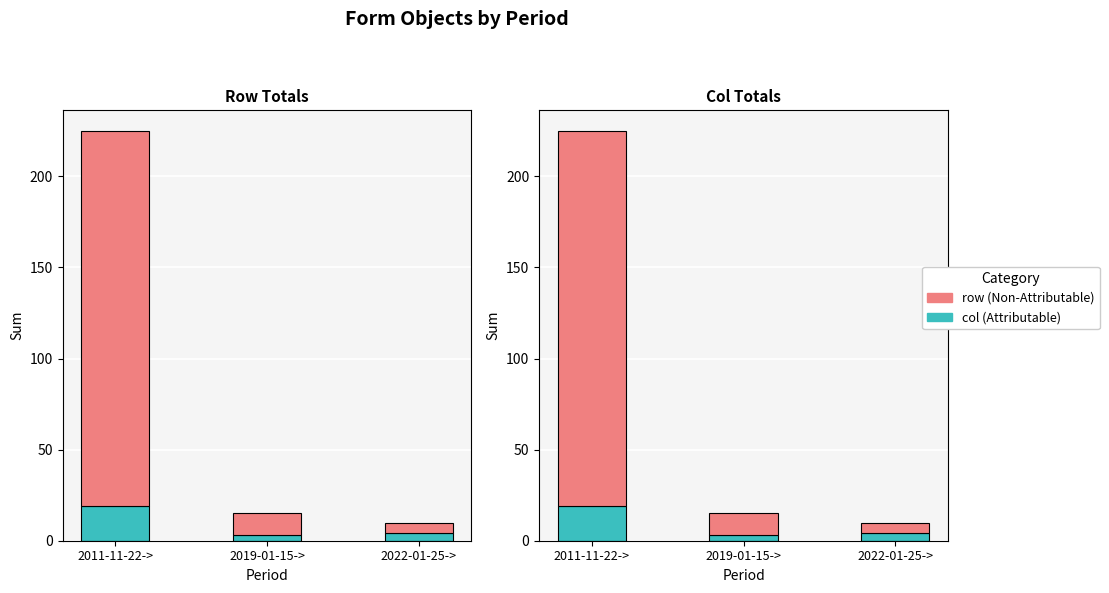

What is the label of the 1st bar from the right?

2022-01-25->